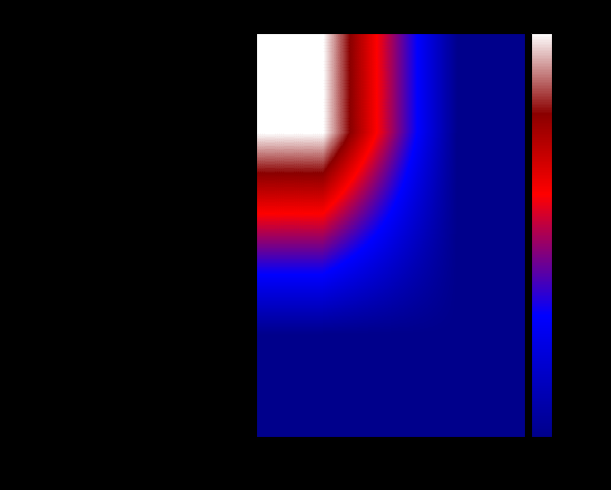

At 1, list the series in order from largest to smallest.

74e4c5b93f33f275361c3b09929d475ac31c46f..., c4ac7d0089323e4632f2caabafbbb5bf27e6956...